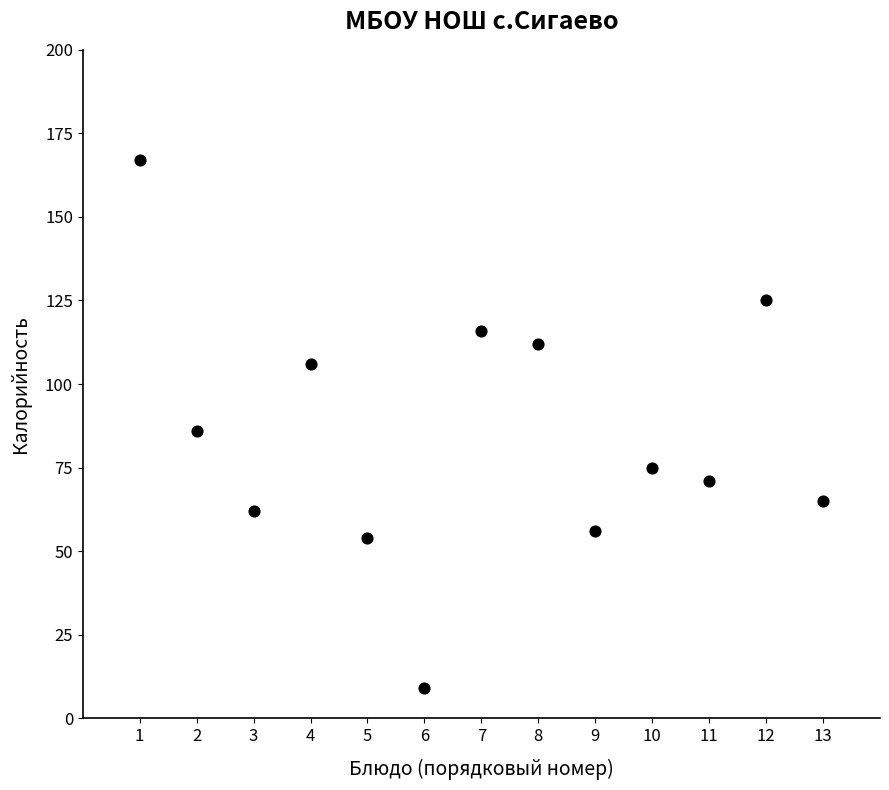

What Y value in the scatter plot is closest to 88?

86